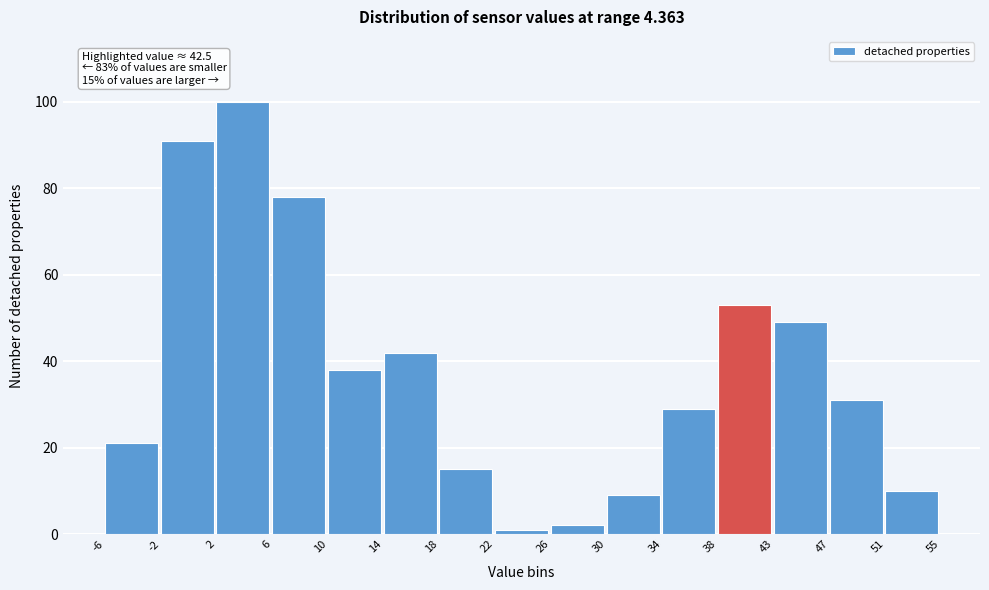

Over which range of the x-axis is the bar tallest?

2 to 6